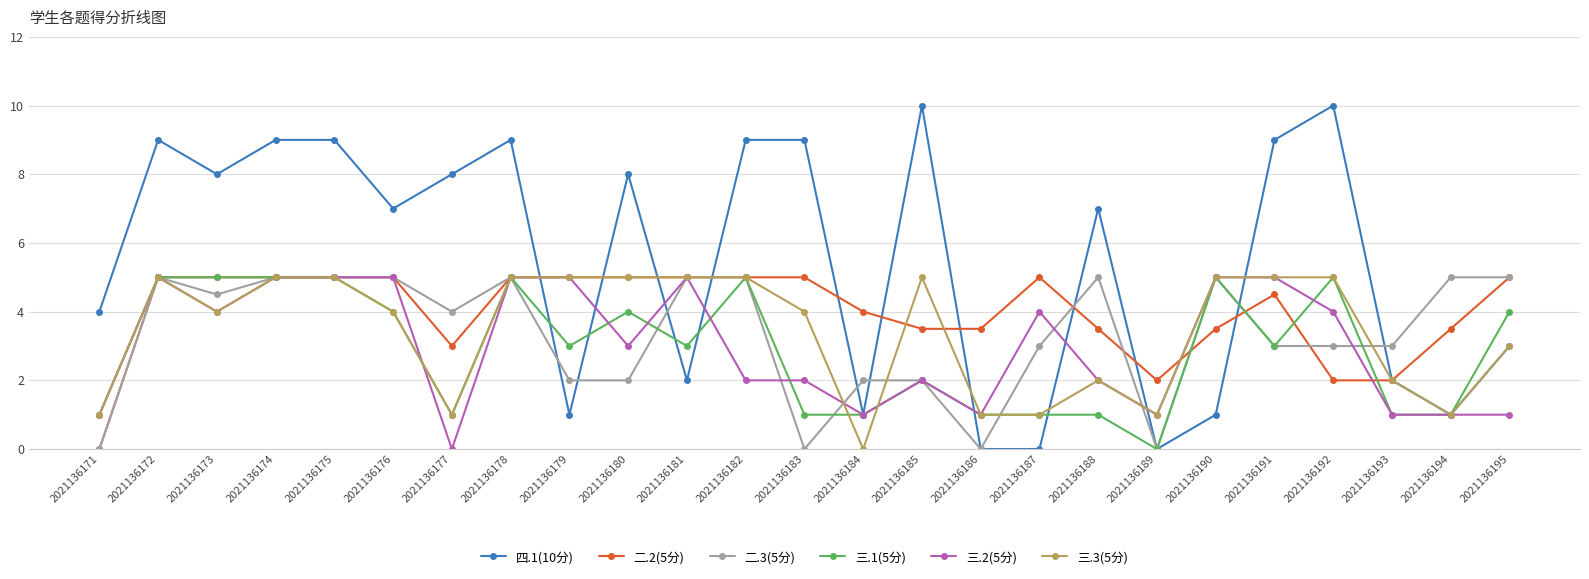

Read the 三.3(5分) value at 2021136173.

4.0